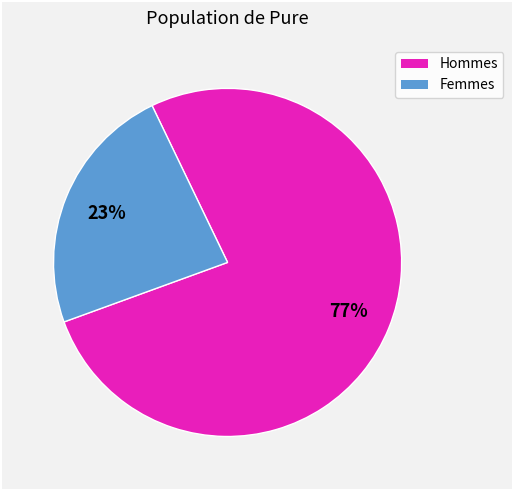

To the nearest percent, what is the average slice percentage?

50%